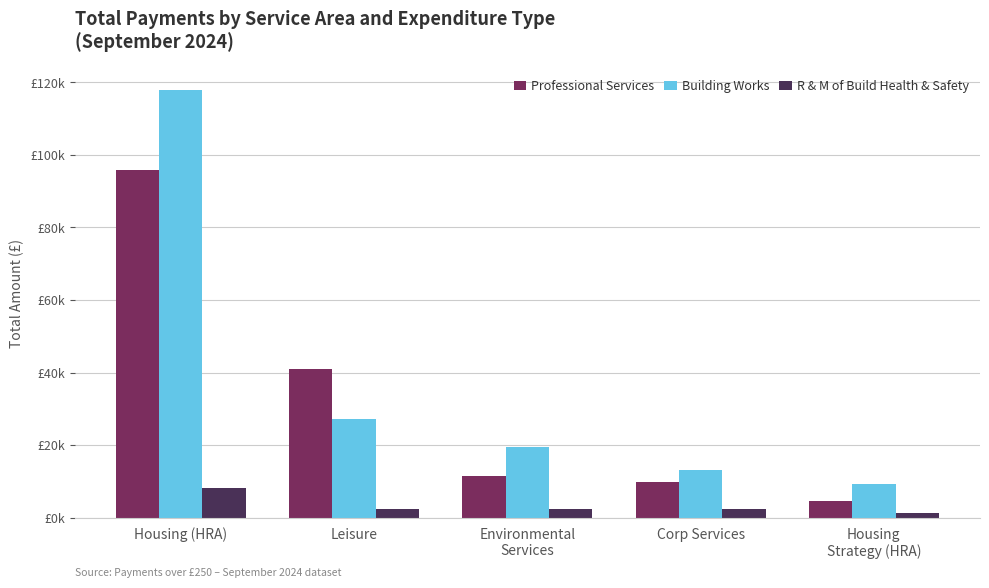

List the series in order of their peak value, lowest first.

R & M of Build Health & Safety, Professional Services, Building Works